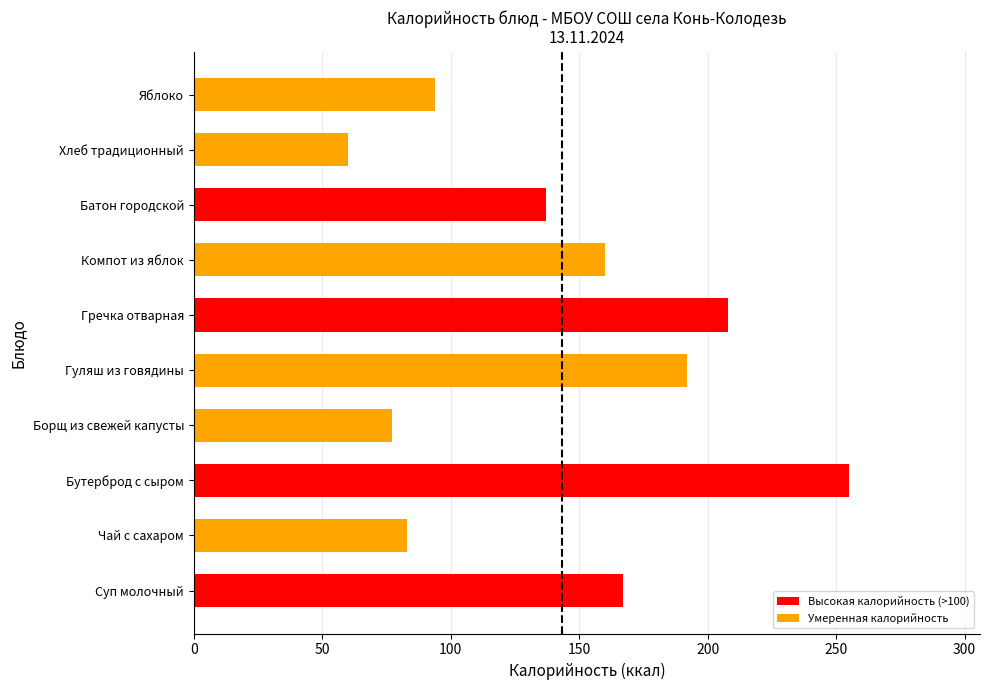

The value at Бутерброд с сыром is 427. True or false?

False